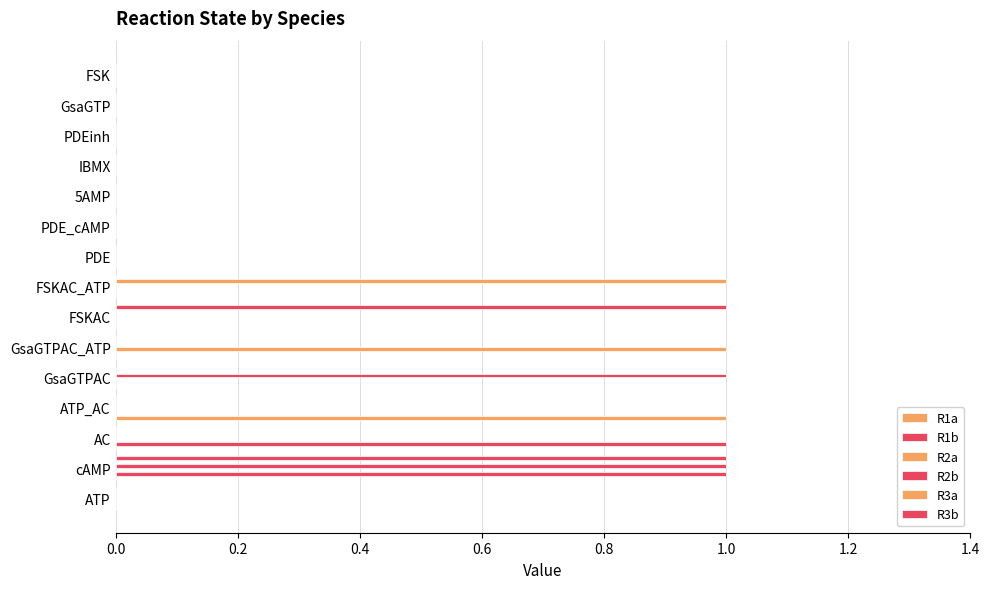

How many data points does each series have?

15